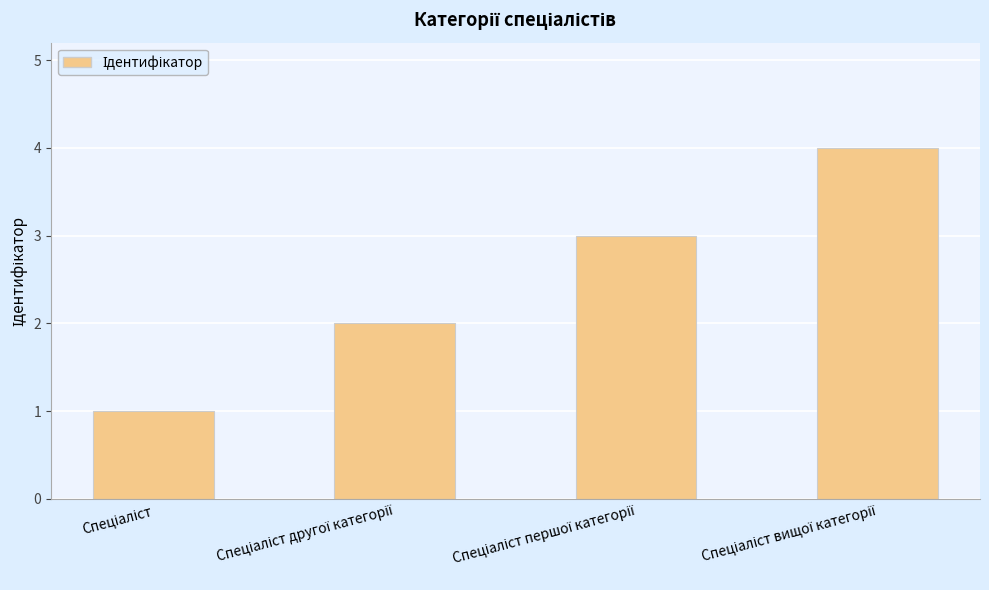

What is the greatest value displayed?

4